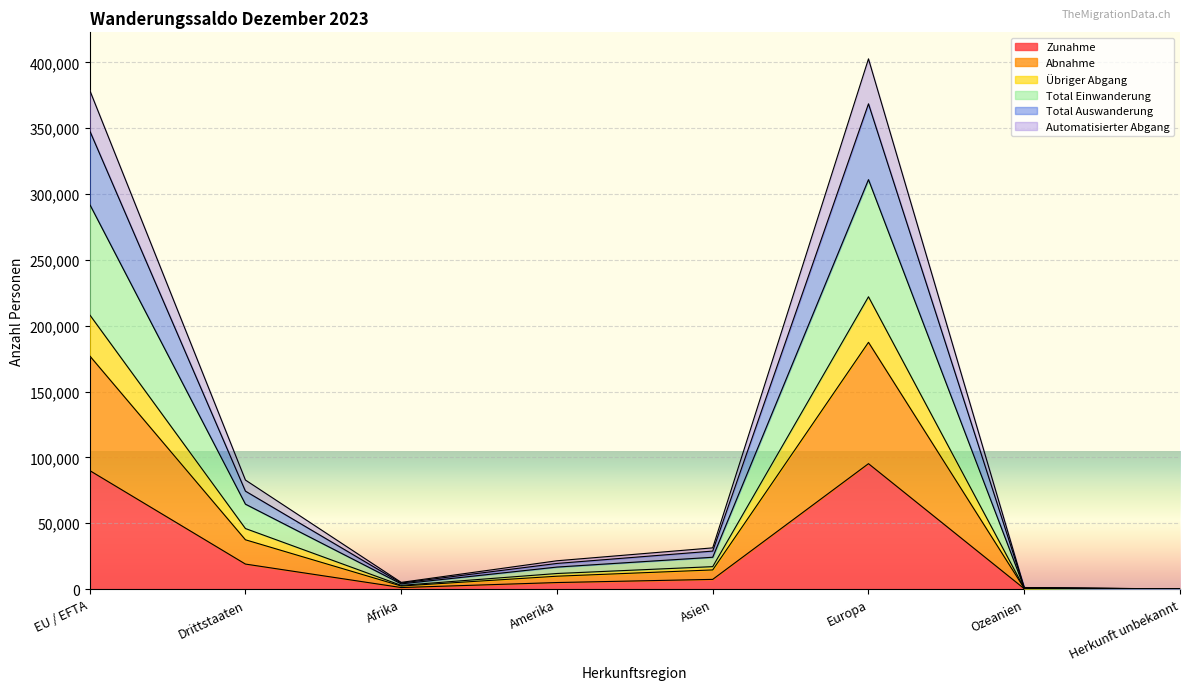

What are all the series names shown in the legend?

Zunahme, Abnahme, Übriger Abgang, Total Einwanderung, Total Auswanderung, Automatisierter Abgang